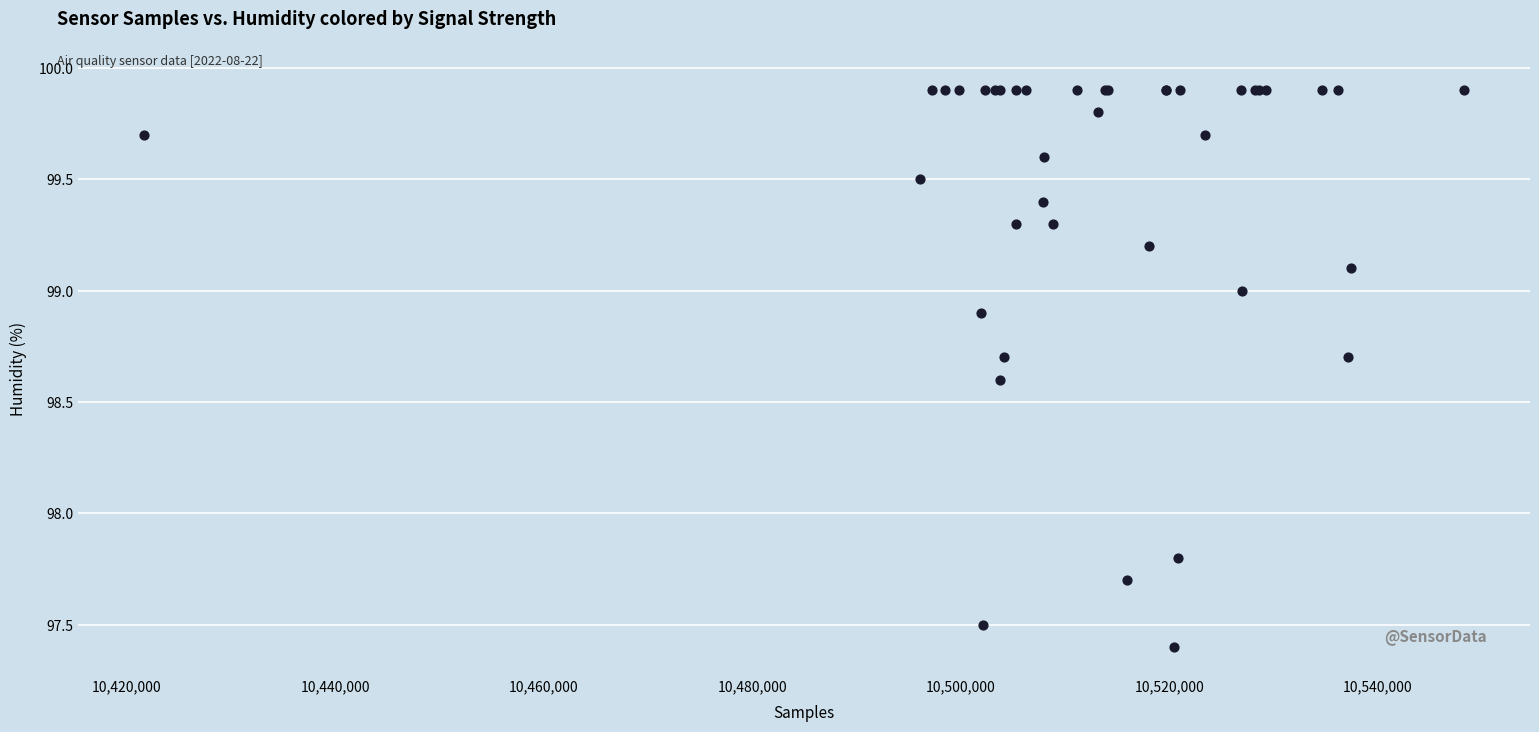

What Y value in the scatter plot is closest to 98?

97.8